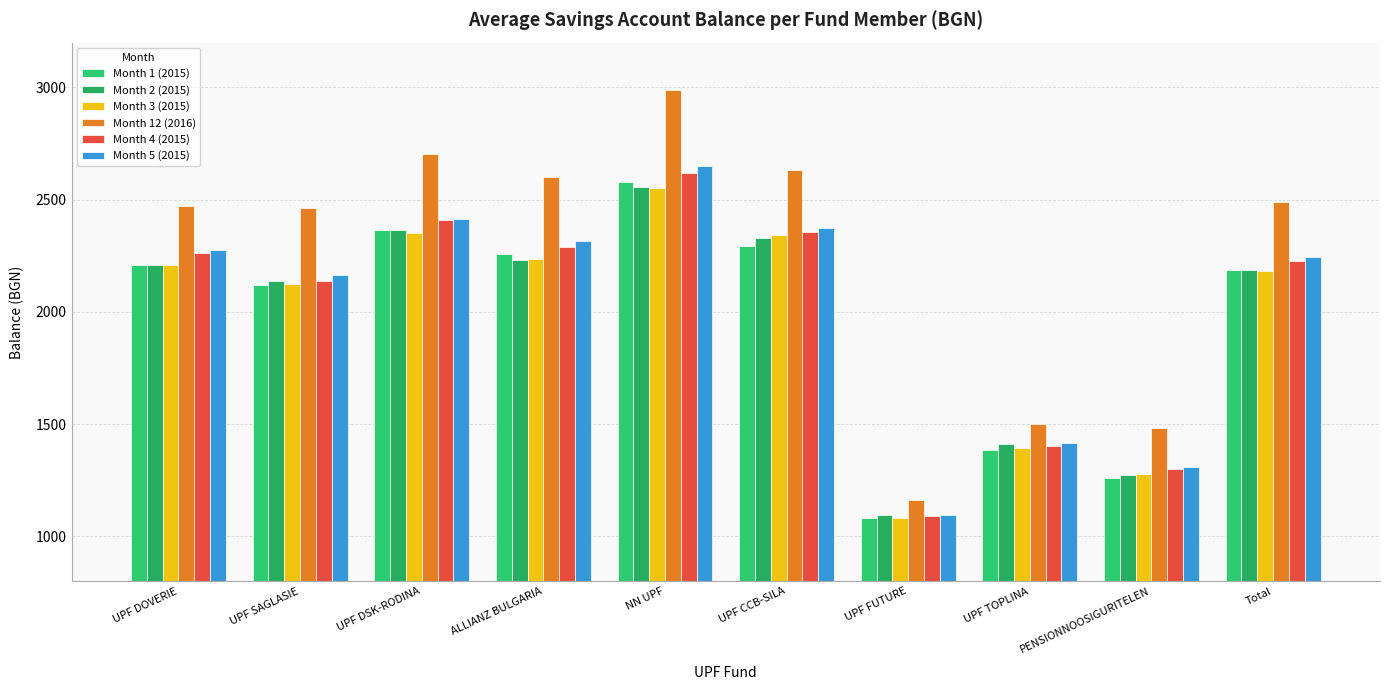

Which series changed the most between UPF SAGLASIE and UPF DSK-RODINA?

Month 4 (2015)